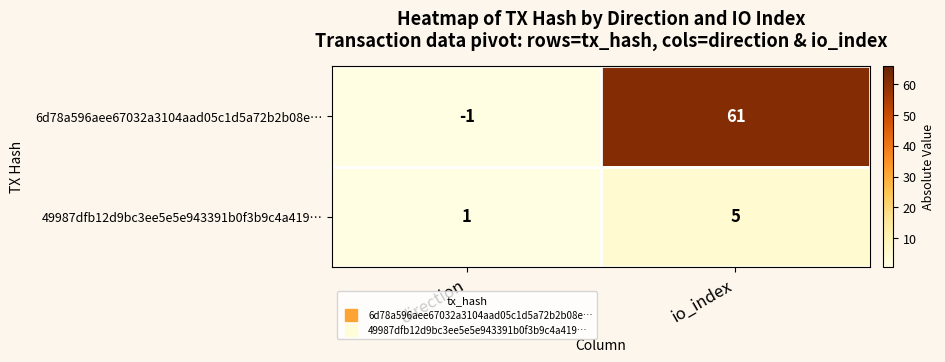

Which category has the highest value across all series?

io_index